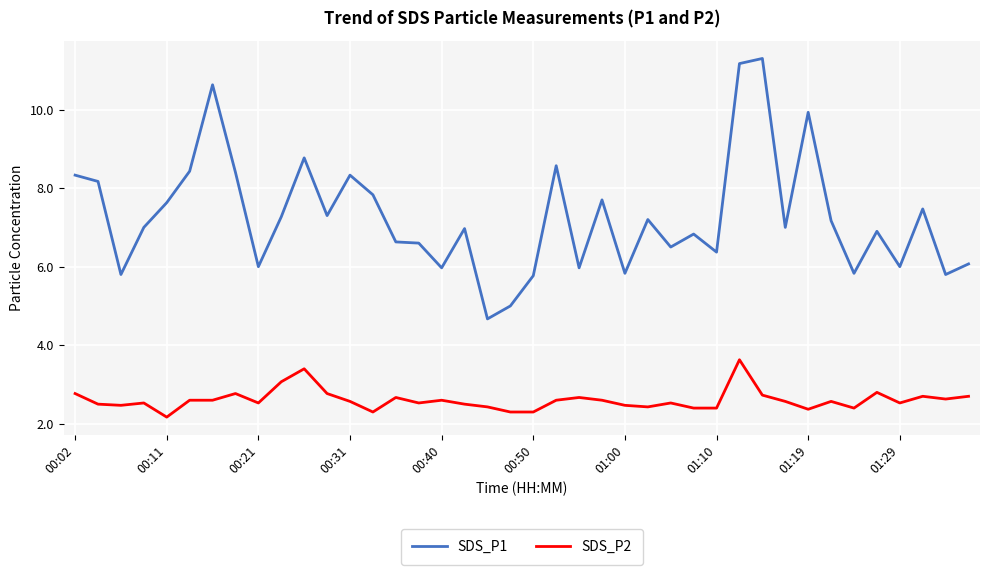

What is the sum of all SDS_P2 values?

104.1